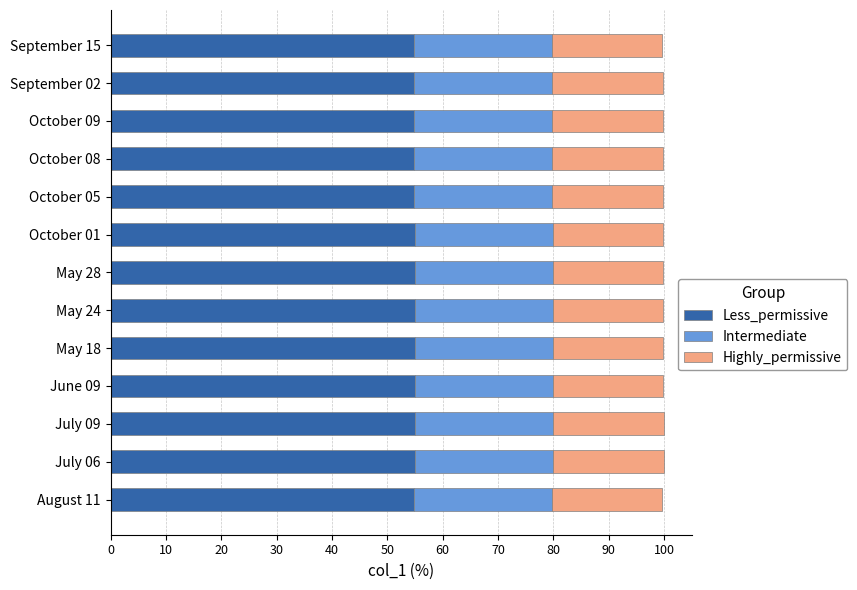

What is the total value across all series at October 01?

99.9